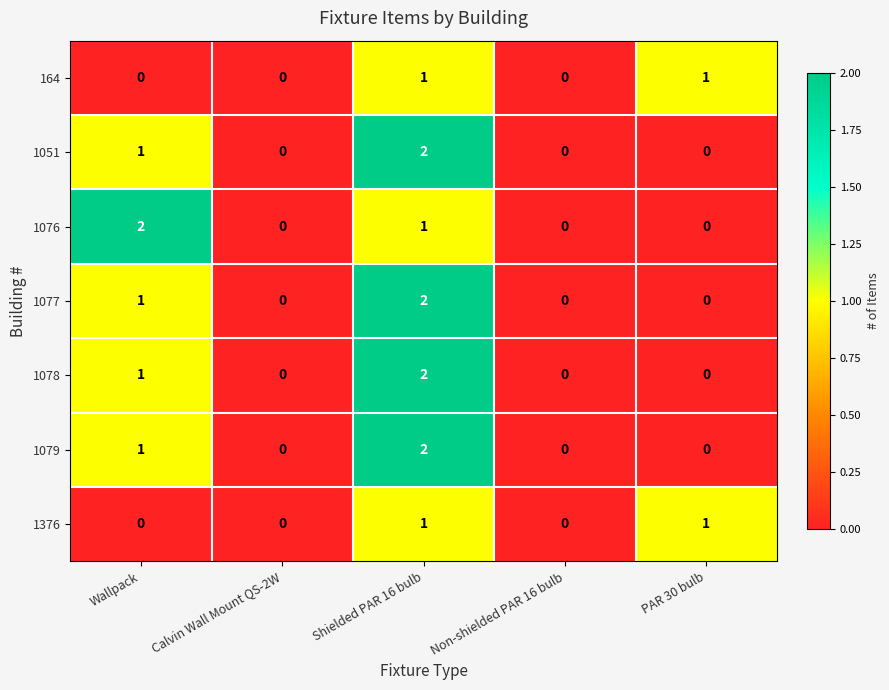

Between Wallpack and Non-shielded PAR 16 bulb, which series saw the biggest shift?

1076